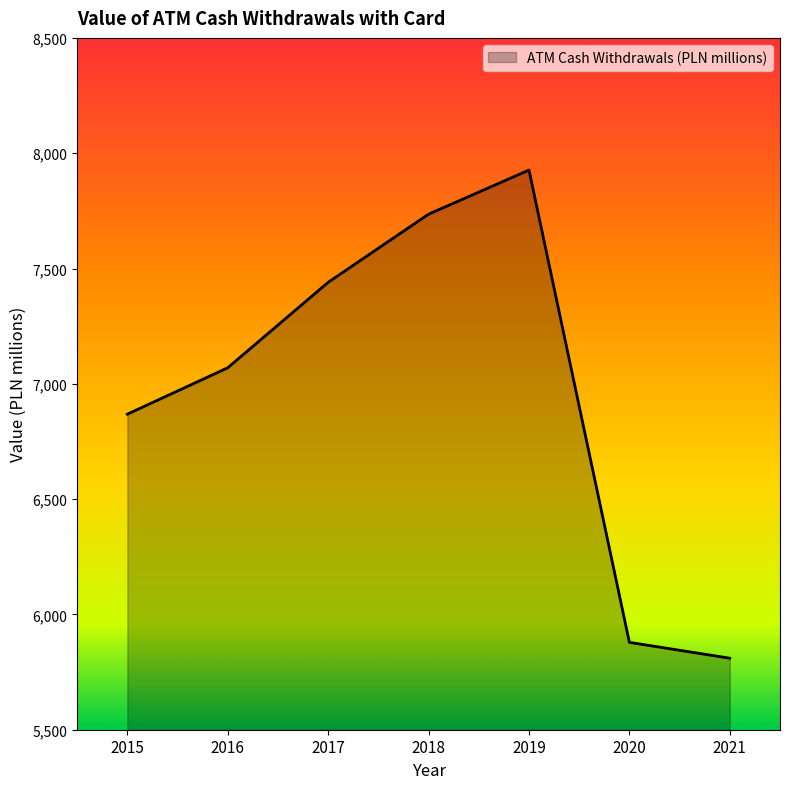

How many values exceed 7069?

4